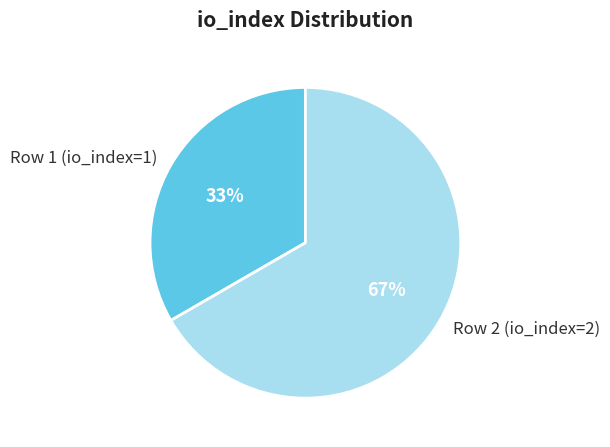

What is the ratio of the value at Row 1 (io_index=1) to the value at Row 2 (io_index=2)?

0.5